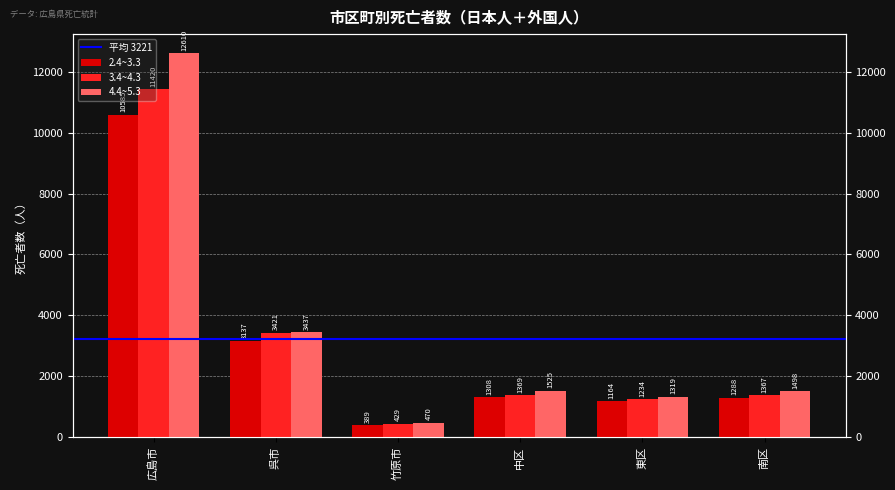

How many bars are there in total?

18